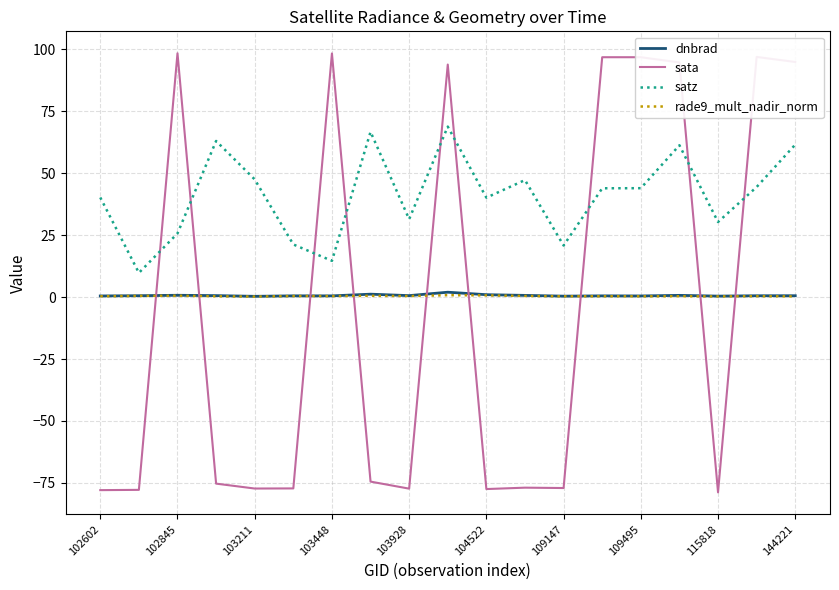

True or false: rade9_mult_nadir_norm and satz intersect in this chart.

False